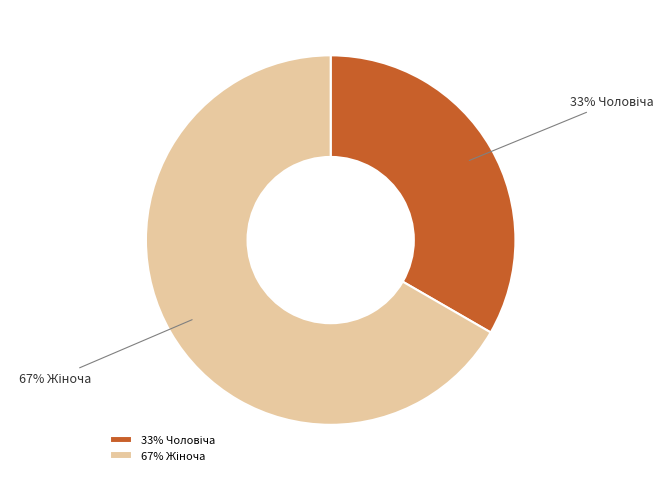

Is there any slice that represents more than half of the pie?

Yes